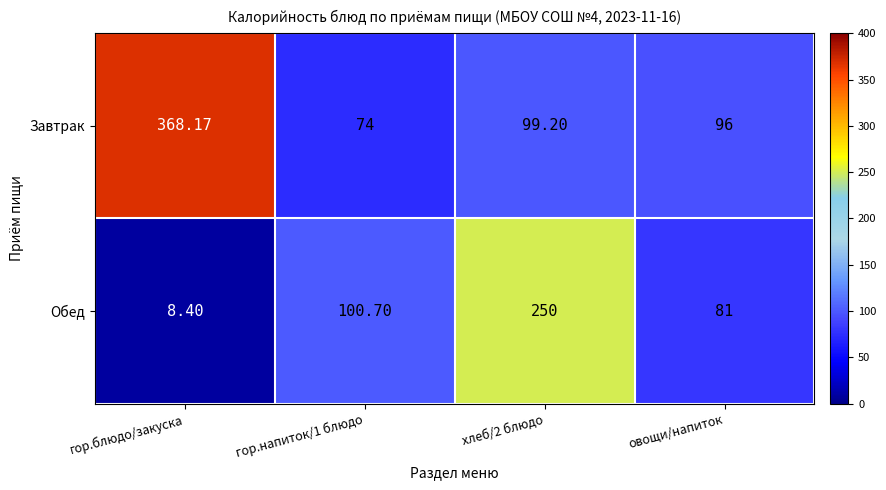

List the series in order of their peak value, highest first.

Завтрак, Обед